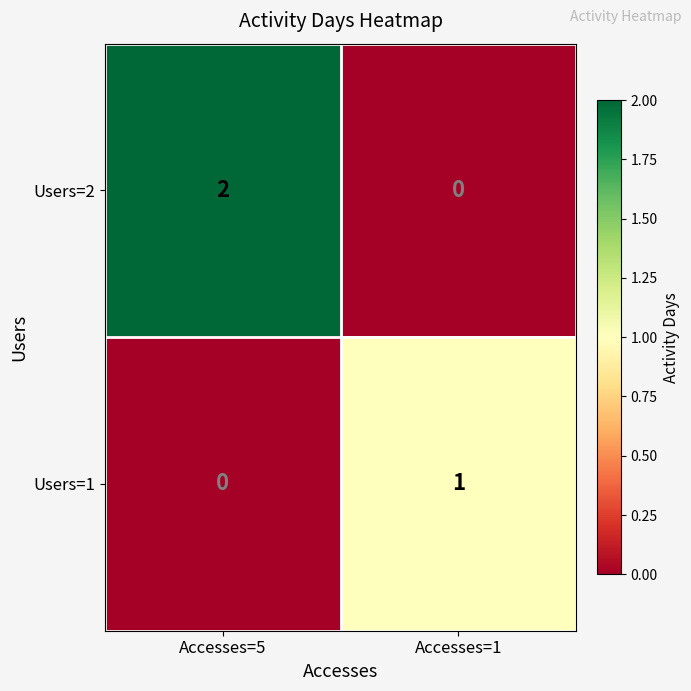

What is the difference between the highest and lowest values at Accesses=5?

2